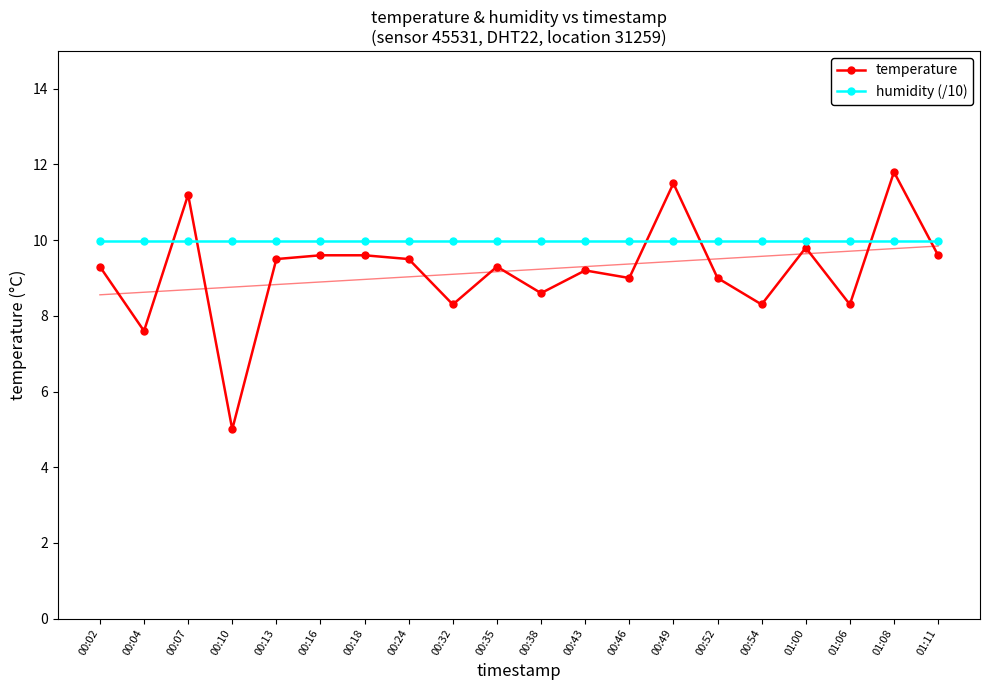

Between 00:54 and 01:06, which series saw the biggest shift?

temperature